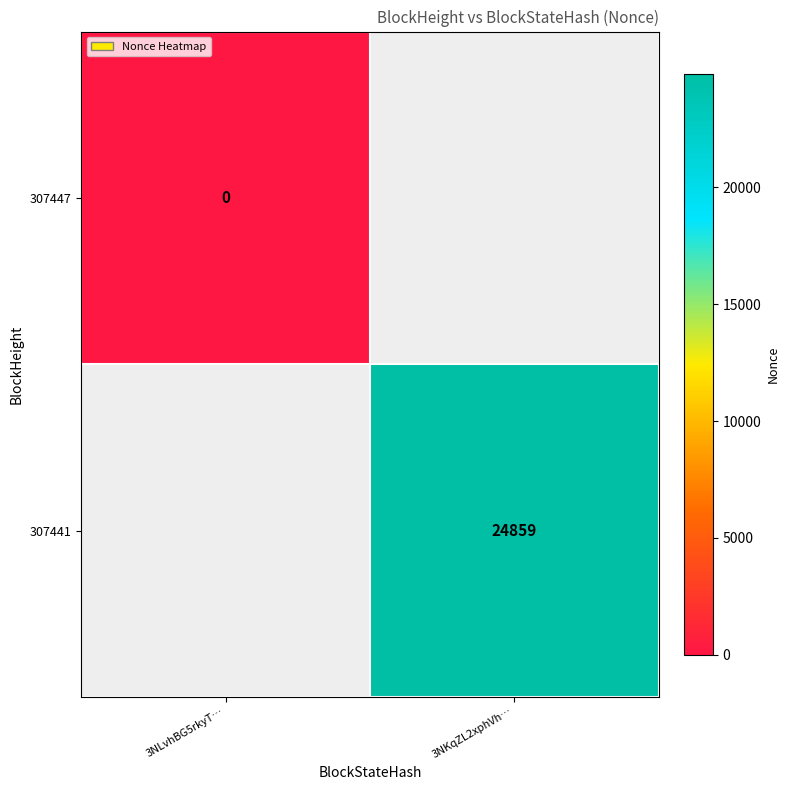

Is the value of 307447 at 3NLvhBG5rkyT… greater than the value of 307441 at 3NKqZL2xphVh…?

No